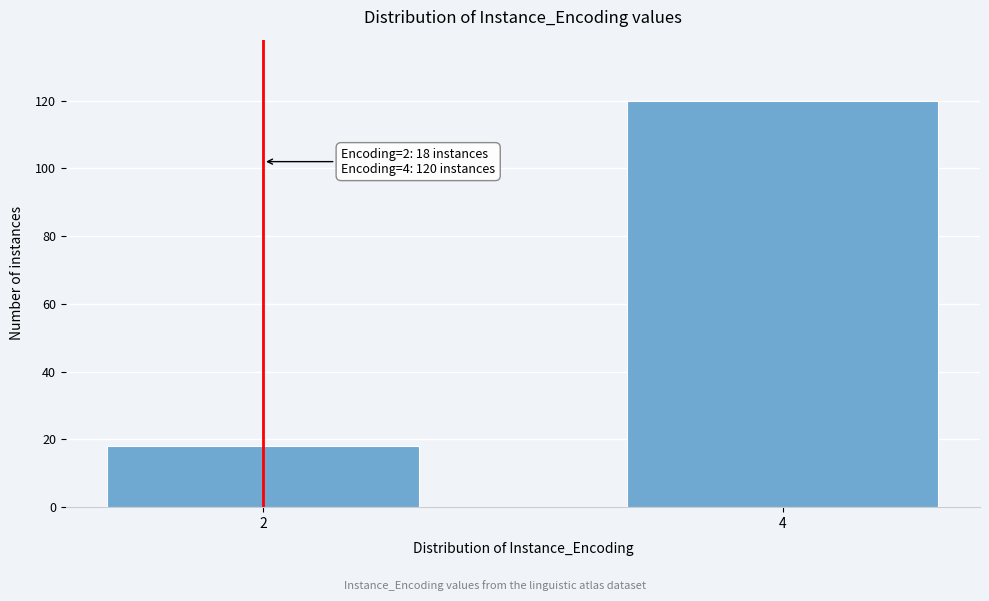

Reading left to right, list all the values displayed in this chart.

2=18	4=120